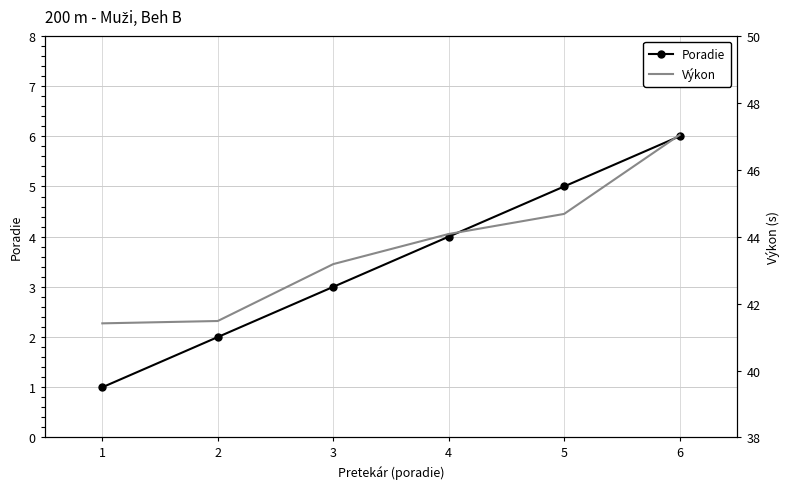

At 2, list the series in order from smallest to largest.

Poradie, Výkon